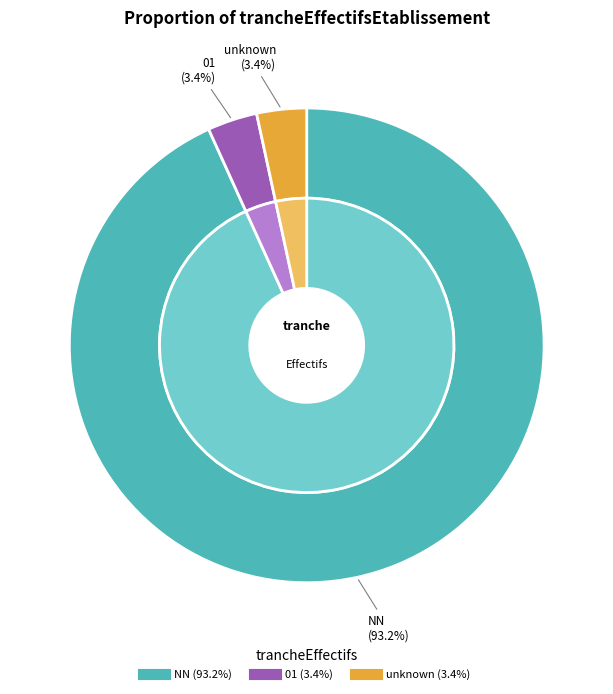

How many slices are in this pie chart?

6